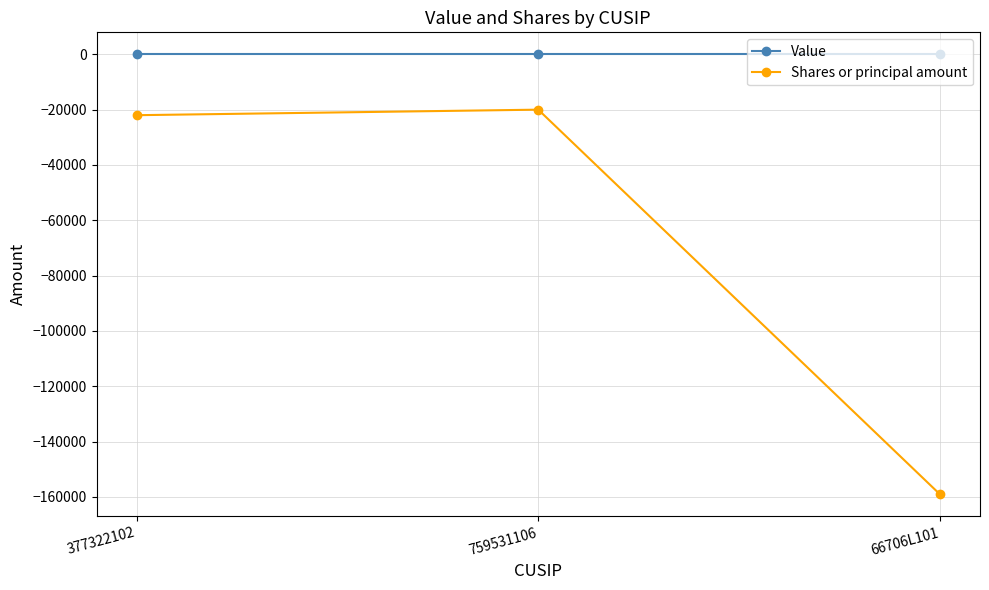

What is the label of the 3rd point from the left?

66706L101